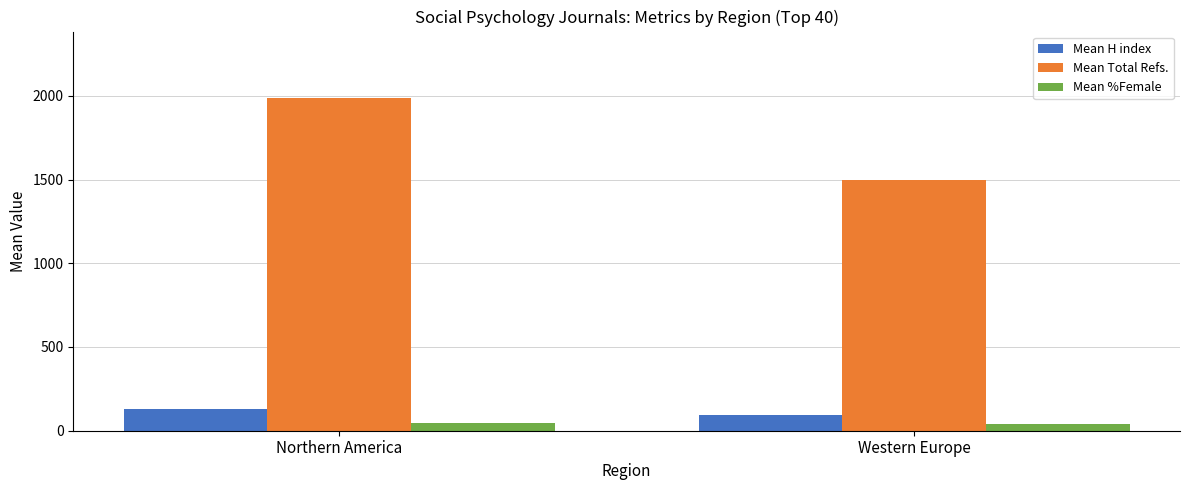

How many bars are there in each group?

3